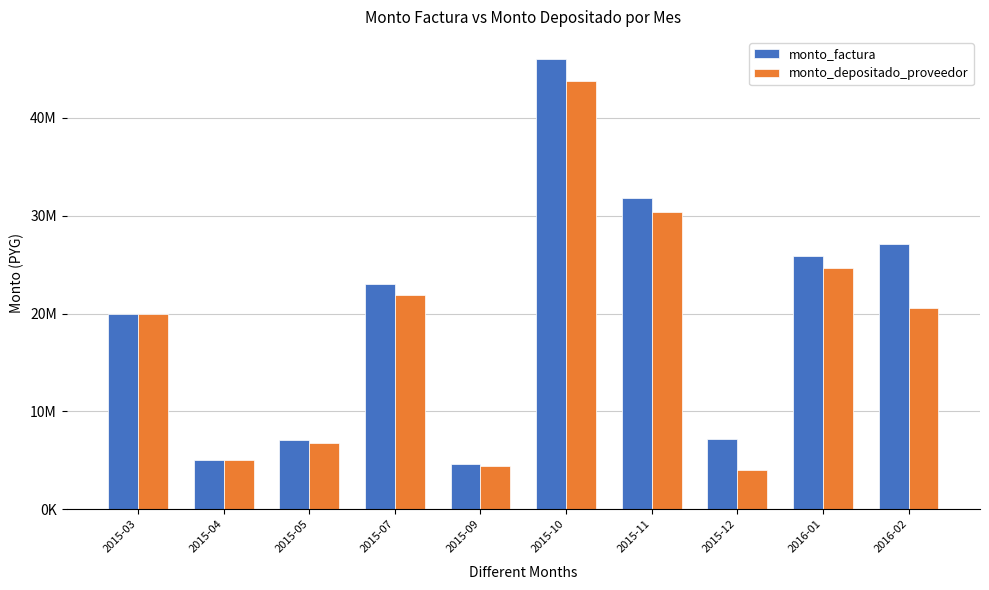

Reading left to right, transcribe all the data shown in this chart.

monto_factura: 2015-03=20000000	2015-04=5000000	2015-05=7027500	2015-07=22987000	2015-09=4569000	2015-10=45984000	2015-11=31855000	2015-12=7202000	2016-01=25895000	2016-02=27117000
monto_depositado_proveedor: 2015-03=20000000	2015-04=5000000	2015-05=6726525	2015-07=21912264	2015-09=4430990	2015-10=43820131	2015-11=30355981	2015-12=4023866	2016-01=24653401	2016-02=20534994